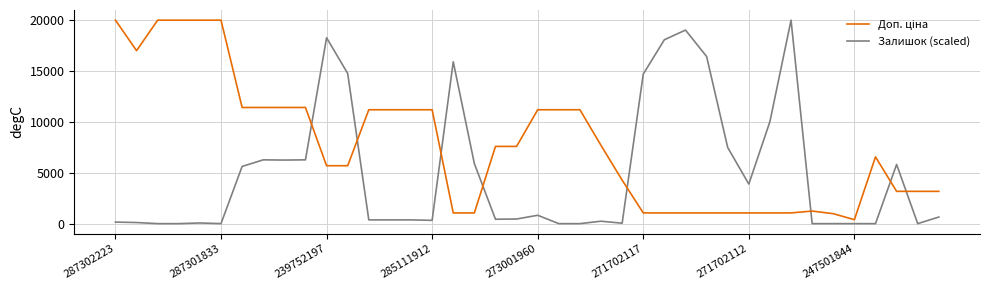

What is the greatest value displayed?

19964.2